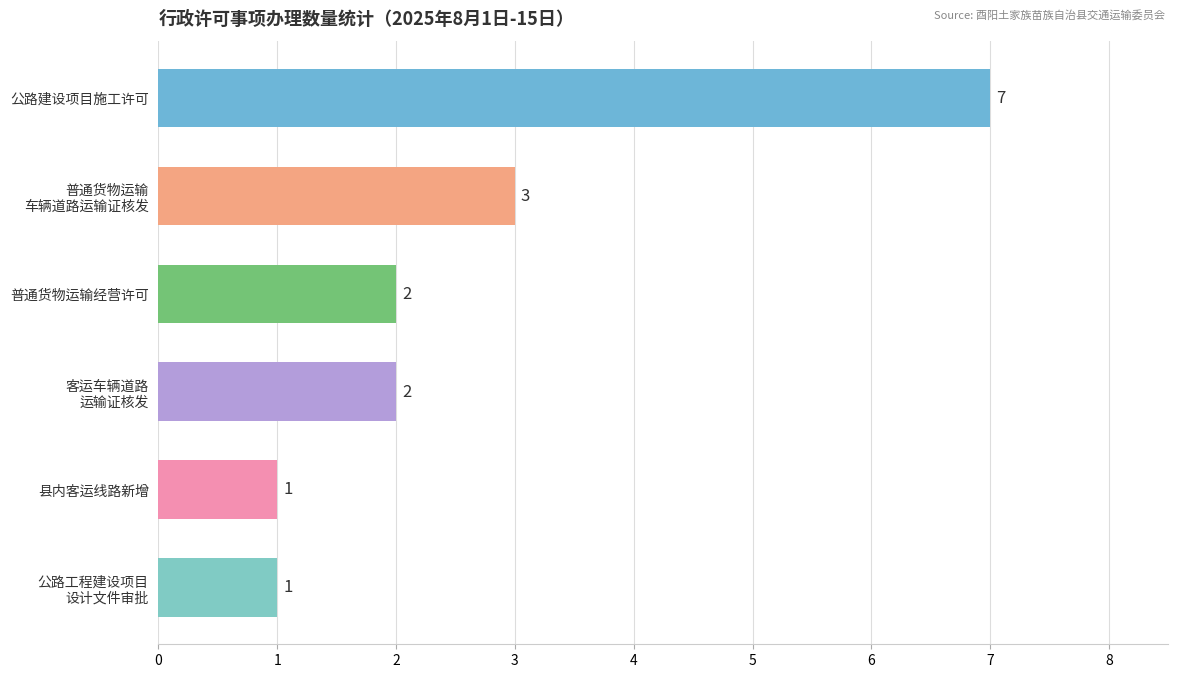

Which category has the lowest value across all series?

县内客运线路新增